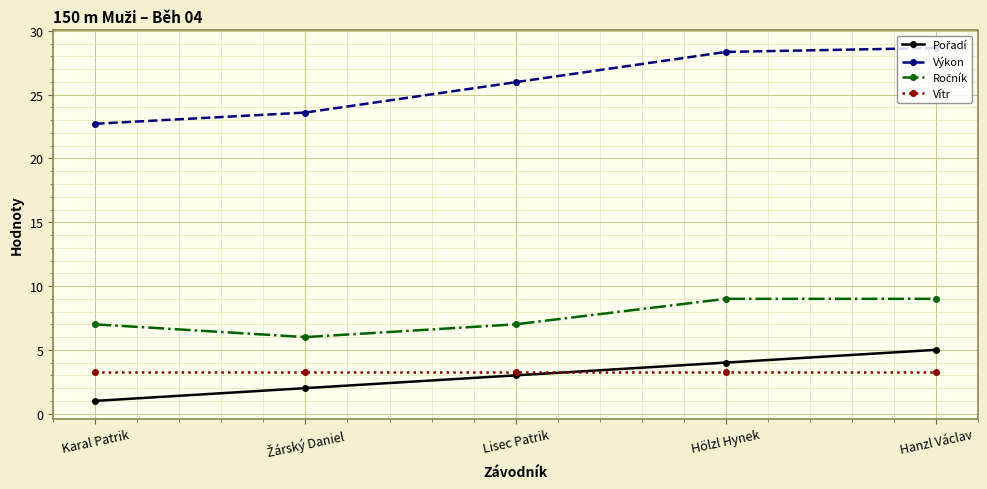

How many data points does each series have?

5